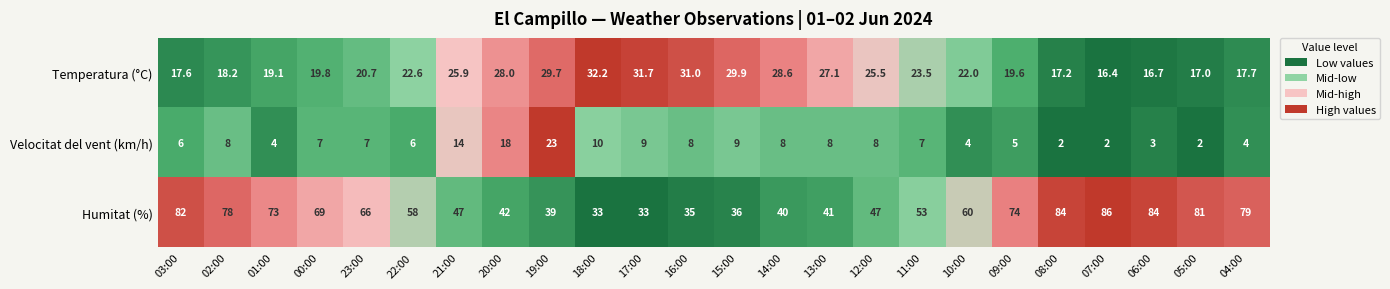

List the series in order of their overall mean, lowest first.

Velocitat del vent (km/h), Temperatura (°C), Humitat (%)